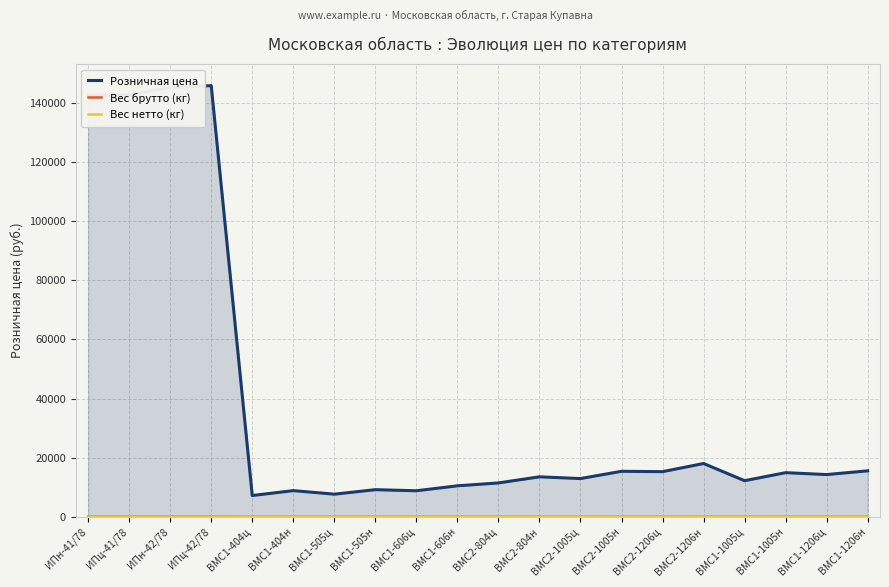

Where is Вес нетто (кг) nearest to the value 31?

ВМС1-404ц